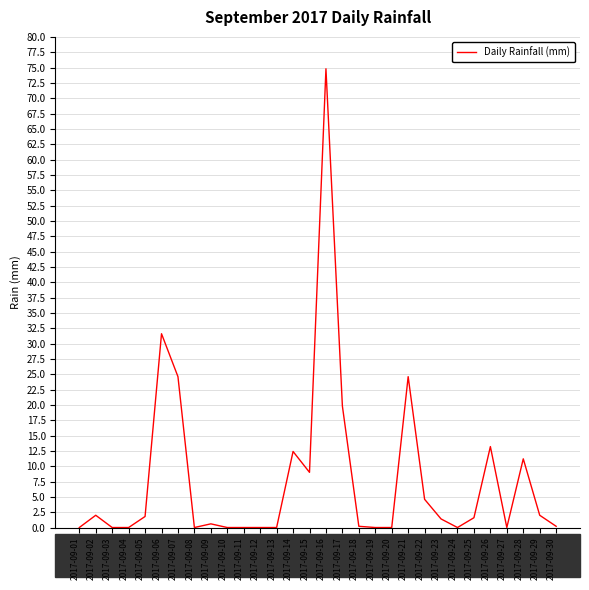

True or false: the data shows 31.6 at 2017-09-06.

True